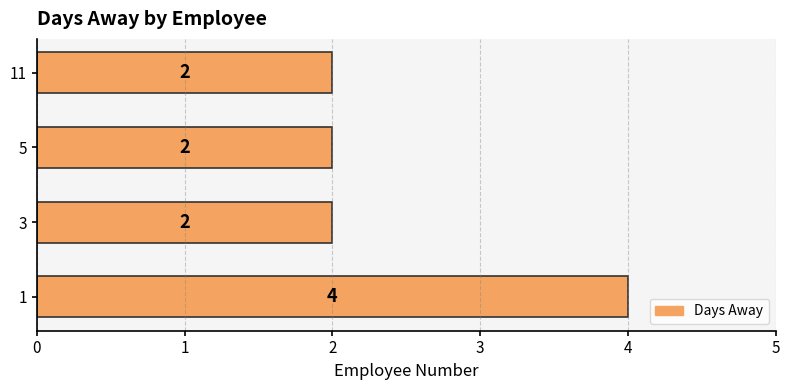

Reading bottom to top, transcribe all the data shown in this chart.

1=4	3=2	5=2	11=2